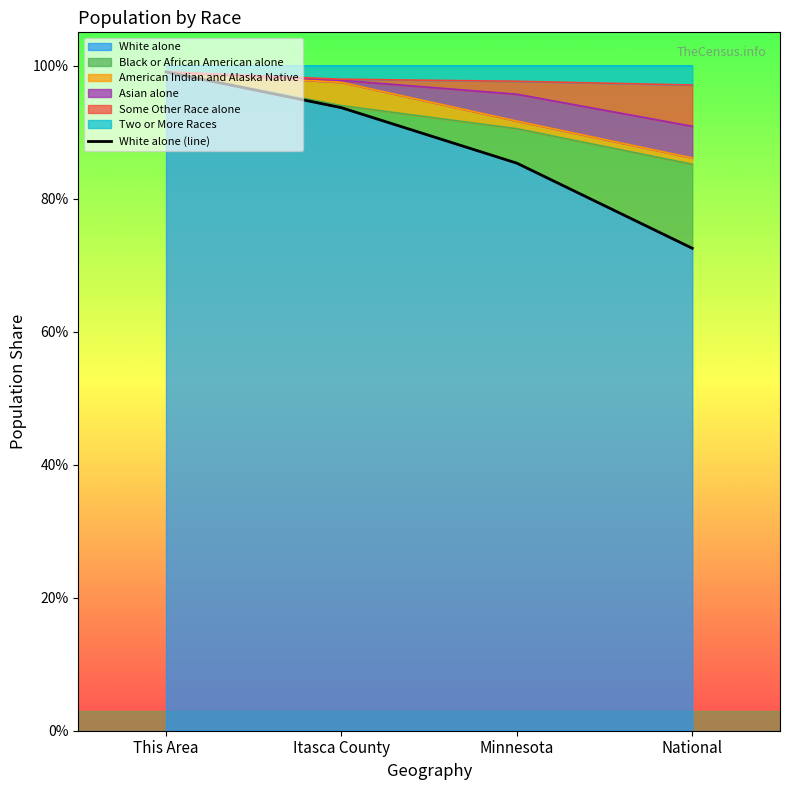

Count the number of categories in the chart.

4